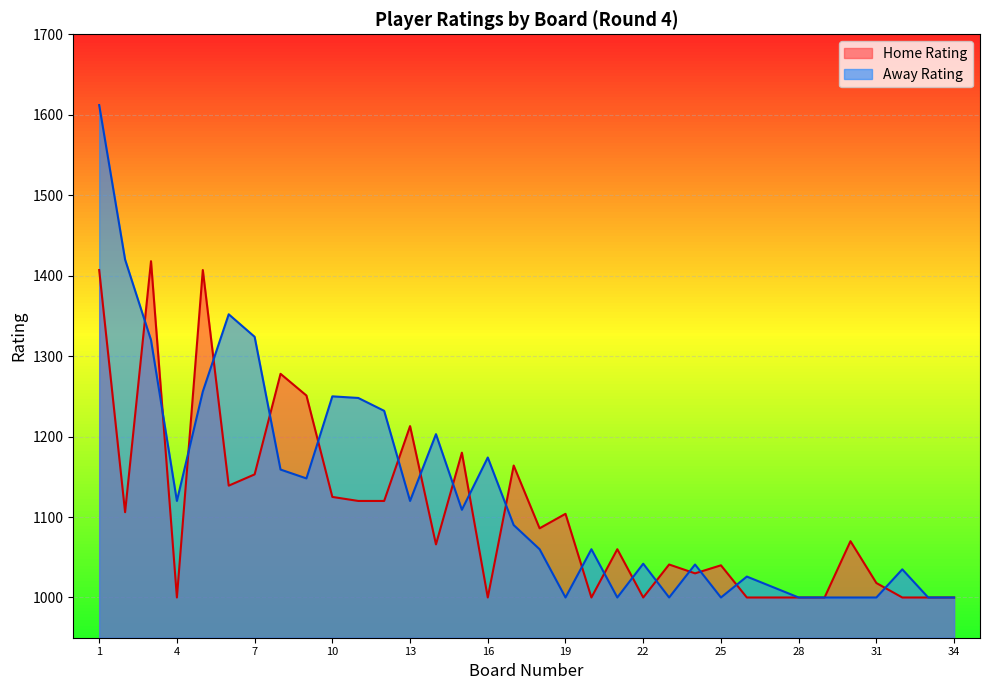

Reading left to right, list all the values displayed in this chart.

Home Rating: 1=1407	2=1106	3=1418	4=1000	5=1407	6=1139	7=1153	8=1278	9=1251	10=1125	11=1120	12=1120	13=1213	14=1066	15=1180	16=1000	17=1164	18=1086	19=1104	20=1000	21=1060	22=1000	23=1041	24=1030	25=1040	26=1000	27=1000	28=1000	29=1000	30=1070	31=1018	32=1000	33=1000	34=1000
Away Rating: 1=1612	2=1420	3=1320	4=1120	5=1256	6=1352	7=1324	8=1159	9=1148	10=1250	11=1248	12=1232	13=1120	14=1203	15=1109	16=1174	17=1090	18=1060	19=1000	20=1060	21=1000	22=1042	23=1000	24=1041	25=1000	26=1026	27=1013	28=1000	29=1000	30=1000	31=1000	32=1035	33=1000	34=1000